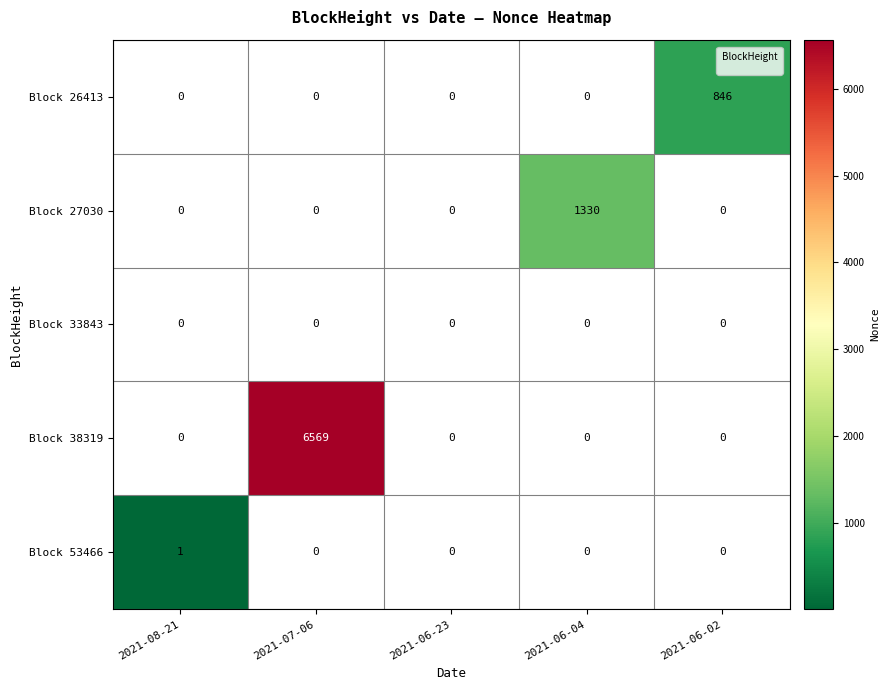

List the labels in order of value, largest first.

2021-06-02, 2021-08-21, 2021-07-06, 2021-06-23, 2021-06-04